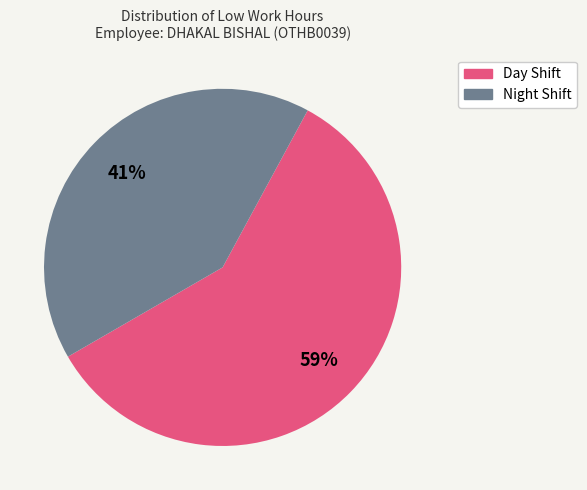

Does any single category account for the majority?

Yes